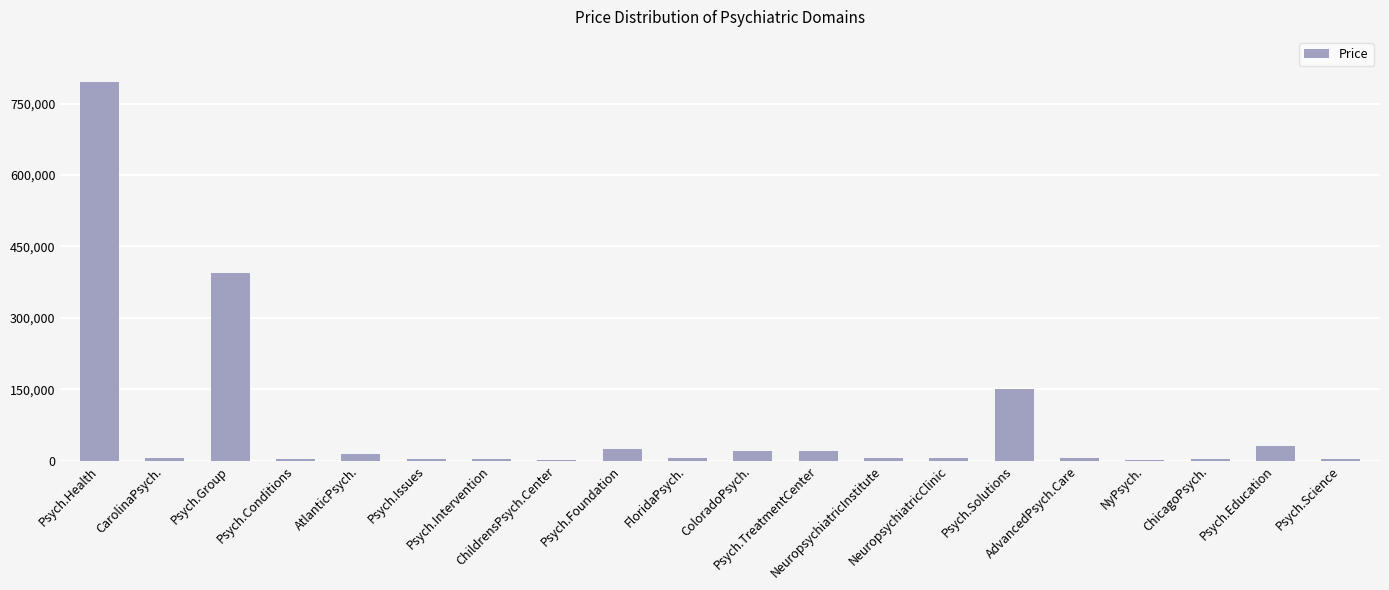

Does the chart contain stacked bars?

No